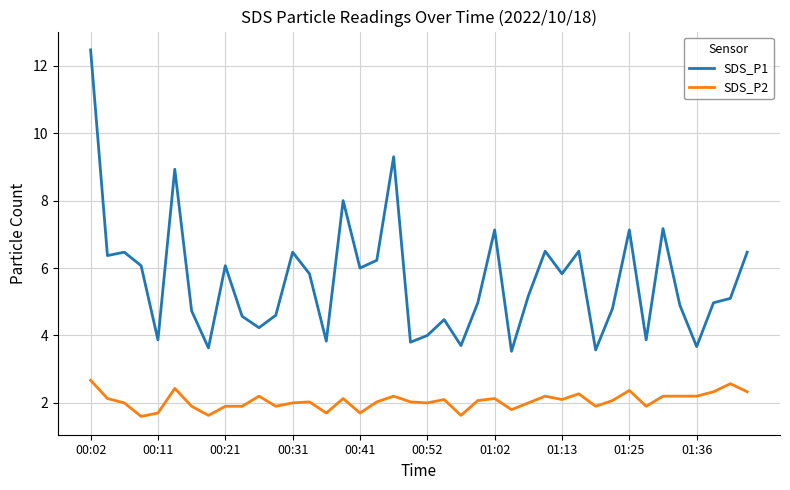

What is the greatest value displayed?

12.5